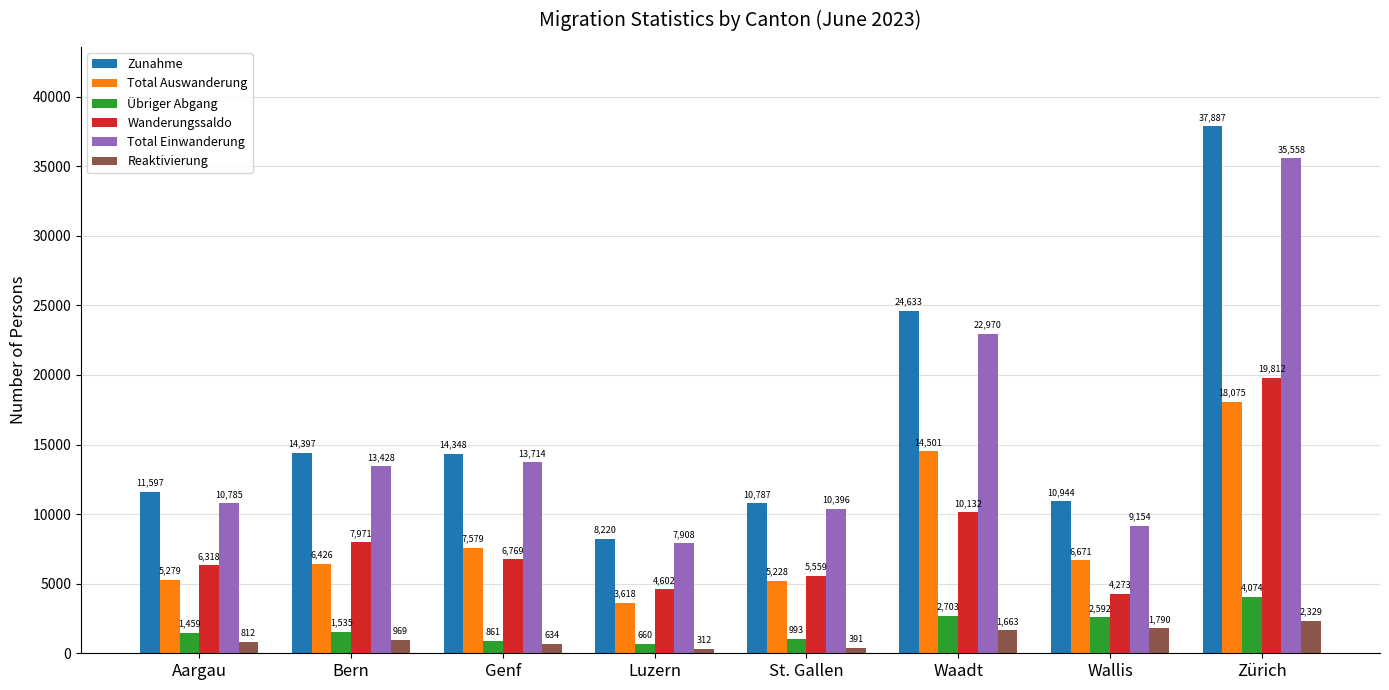

At which category does the chart reach its peak across all series?

Zürich